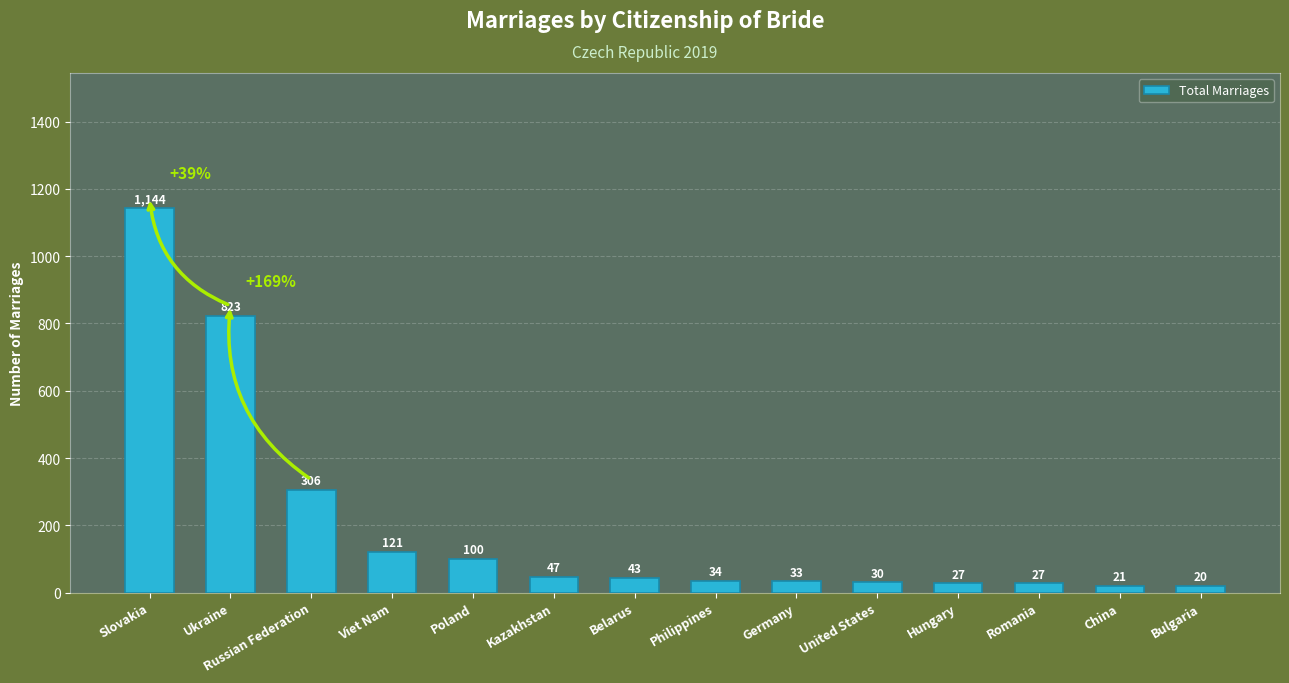

The chart shows a value of 33 at Germany. True or false?

True